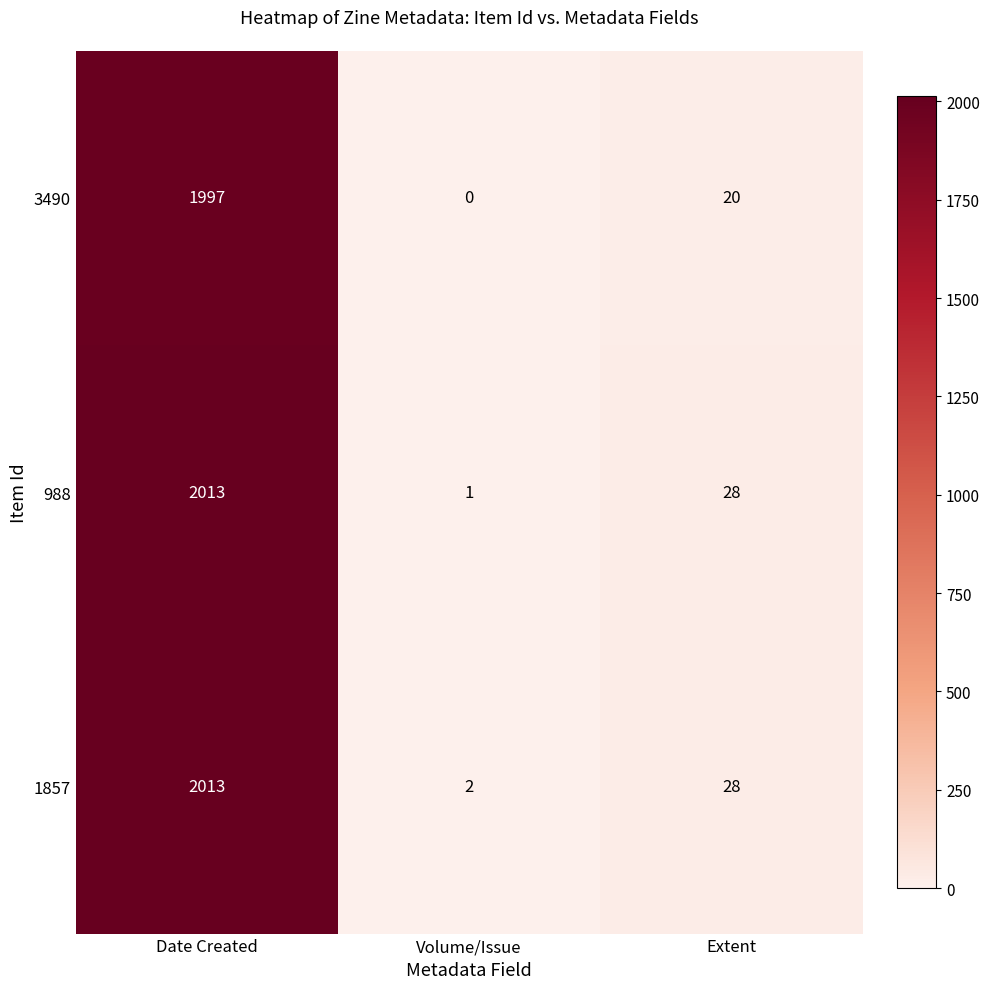

At which label does 1857 first exceed 28?

Date Created